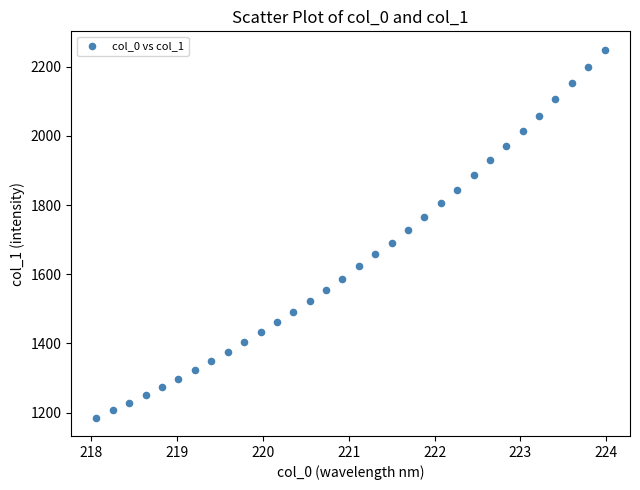

What is the range of Y values (max minus min)?

1063.2